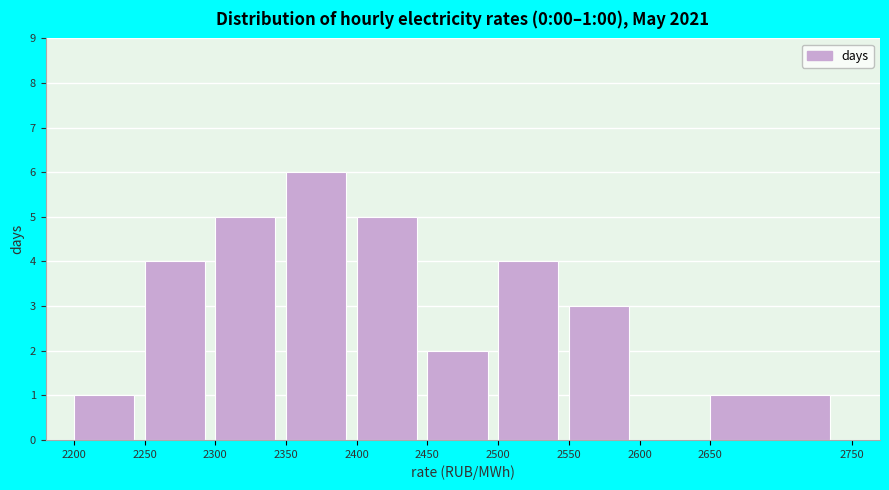

Which range on the x-axis has the tallest bar?

2350 to 2400